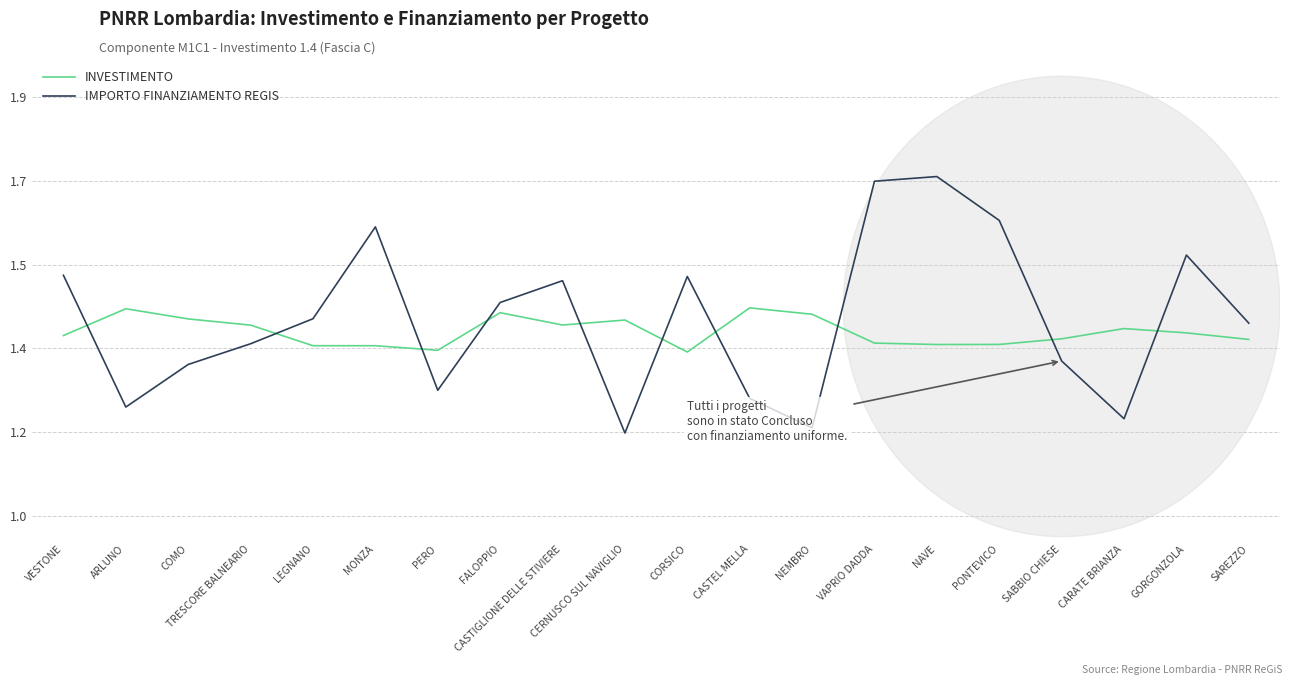

Is it true that IMPORTO FINANZIAMENTO REGIS equals 2.1 at CORSICO?

False